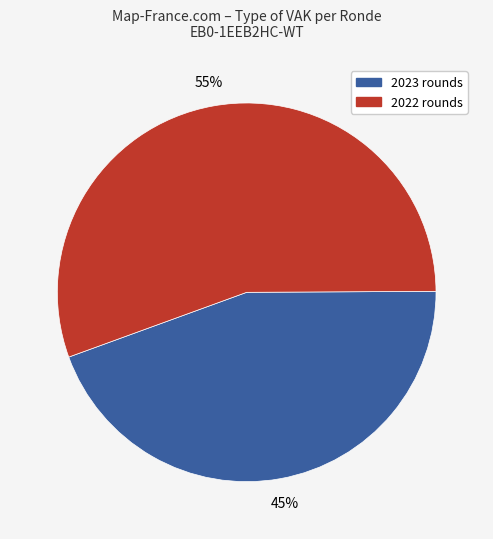

The 2023 rounds slice represents 45% of the pie. True or false?

True